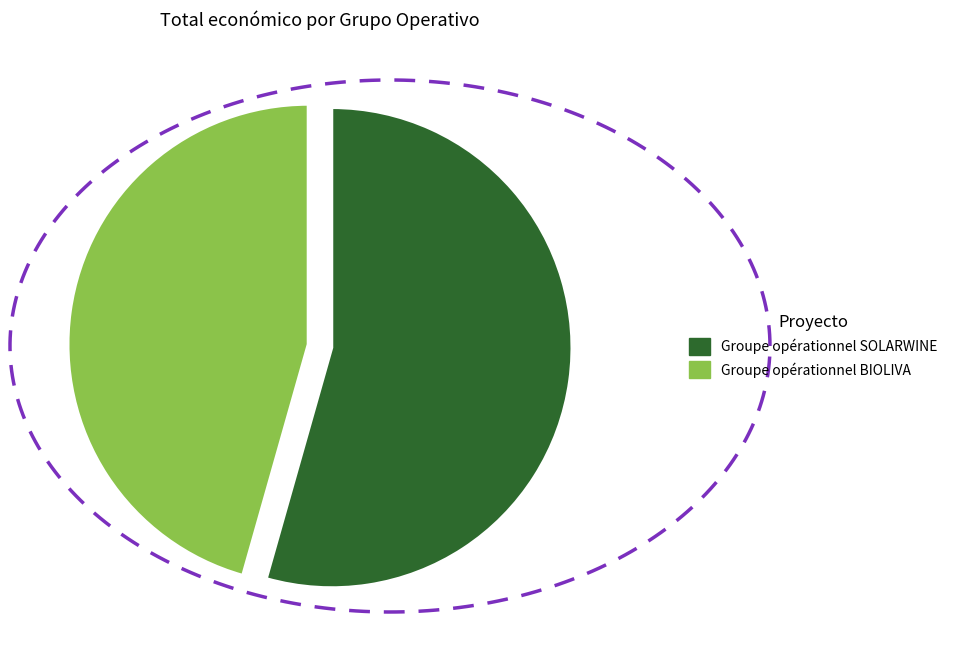

Which slice is the smallest?

Groupe opérationnel BIOLIVA